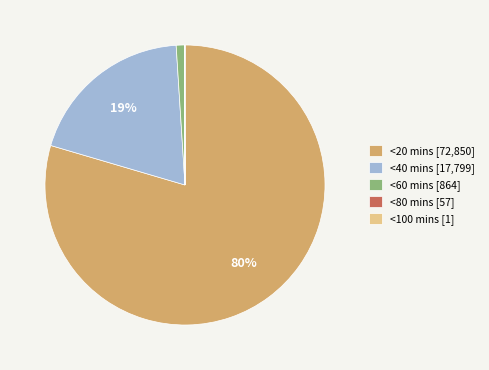

To the nearest percent, what percentage of the pie is <20 mins [72,850]?

80%